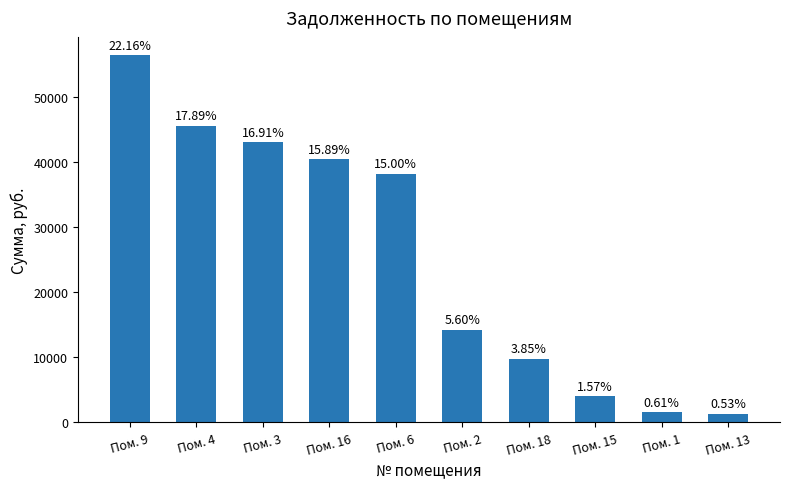

Are the bars horizontal?

No